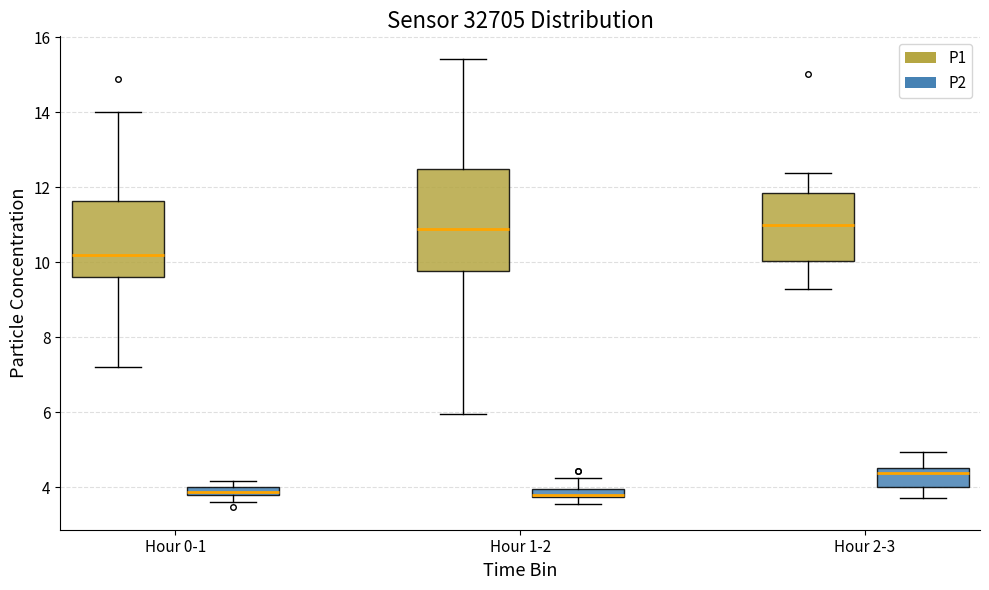

Where is the lower edge of the box for Hour 2-3 (P1) on the y-axis? The values are not printed on the chart, so give them approximately, as read against the axis.

10.0